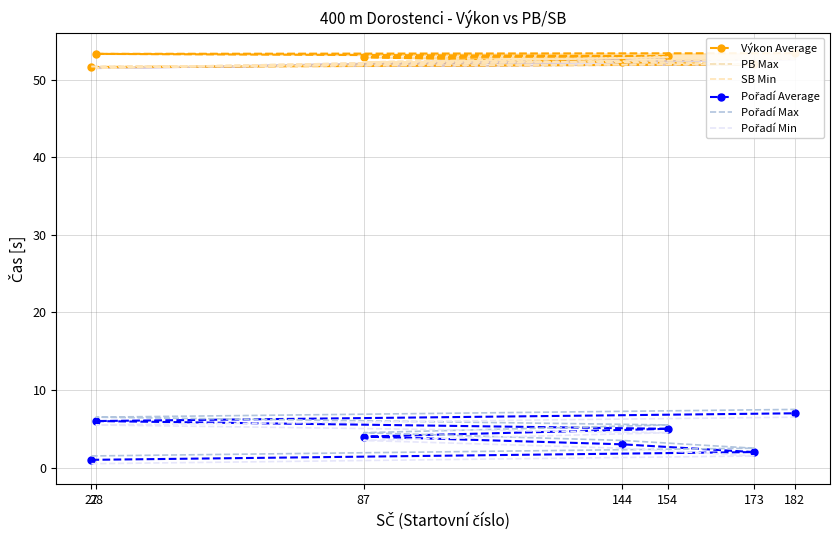

How many data points in Pořadí Average are less than 4?

3